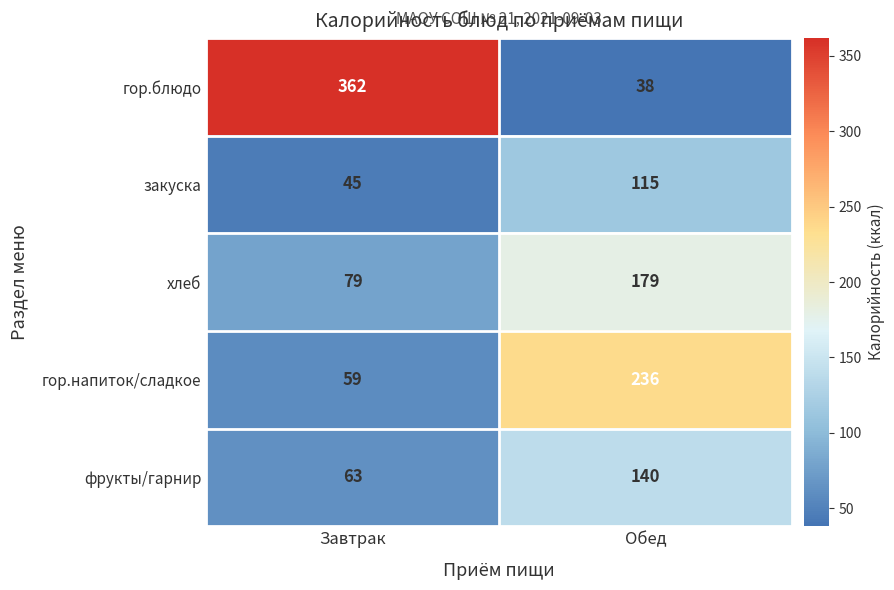

What is the difference between the highest and lowest values at Завтрак?

317